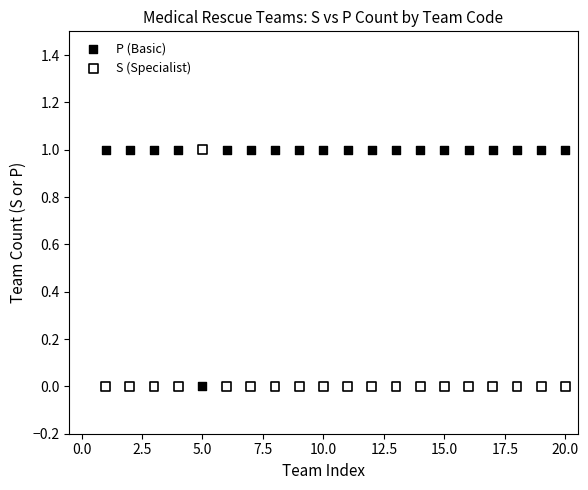

What is the X range (max minus min) for the scatter plot?

19